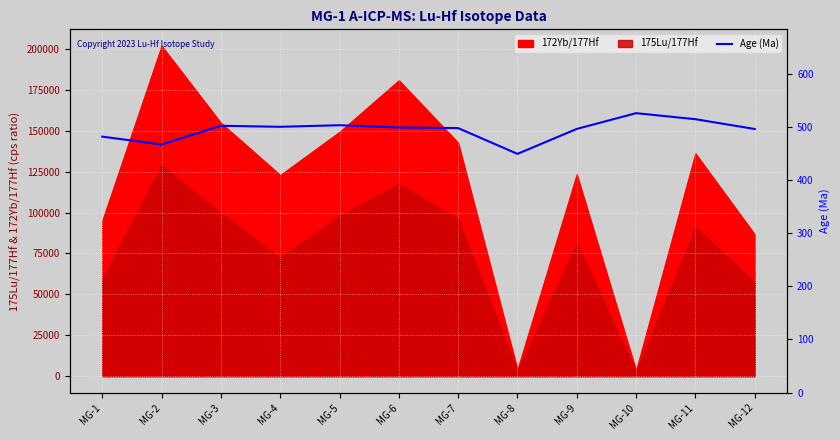

Reading left to right, what are all the values shown in this chart?

MG-1=481.4	MG-2=466.6	MG-3=501.9	MG-4=499.9	MG-5=502.9	MG-6=498.7	MG-7=497.5	MG-8=449.0	MG-9=495.9	MG-10=525.6	MG-11=514.3	MG-12=495.8